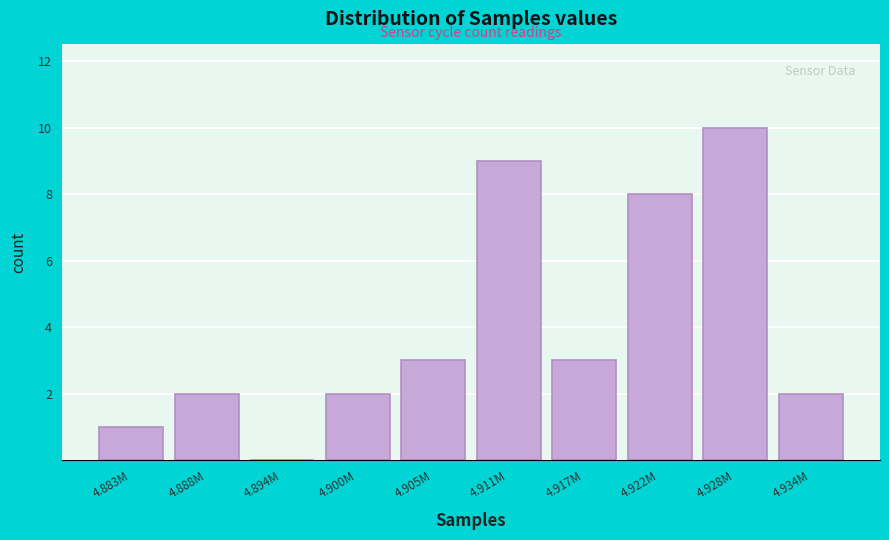

Reading left to right, what are all the values shown in this chart?

4.883M=1	4.888M=2	4.894M=0	4.900M=2	4.905M=3	4.911M=9	4.917M=3	4.922M=8	4.928M=10	4.934M=2